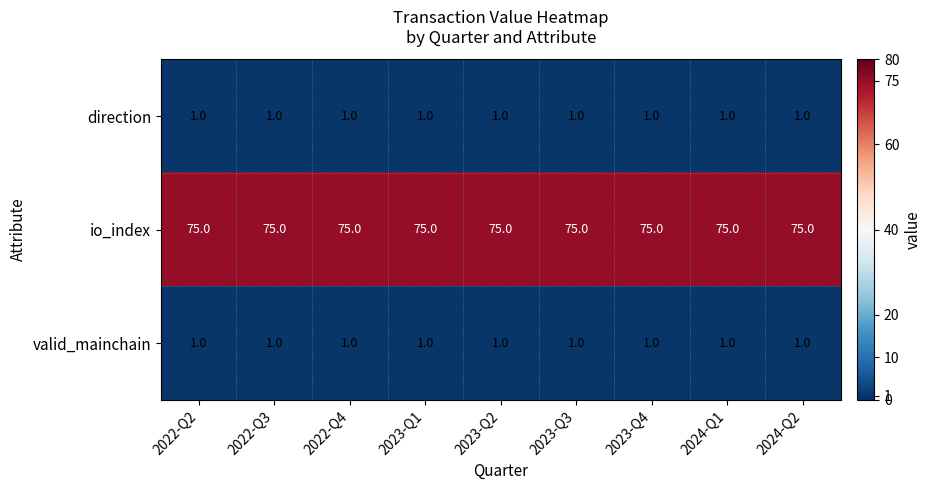

At how many categories does at least one series exceed 69?

9